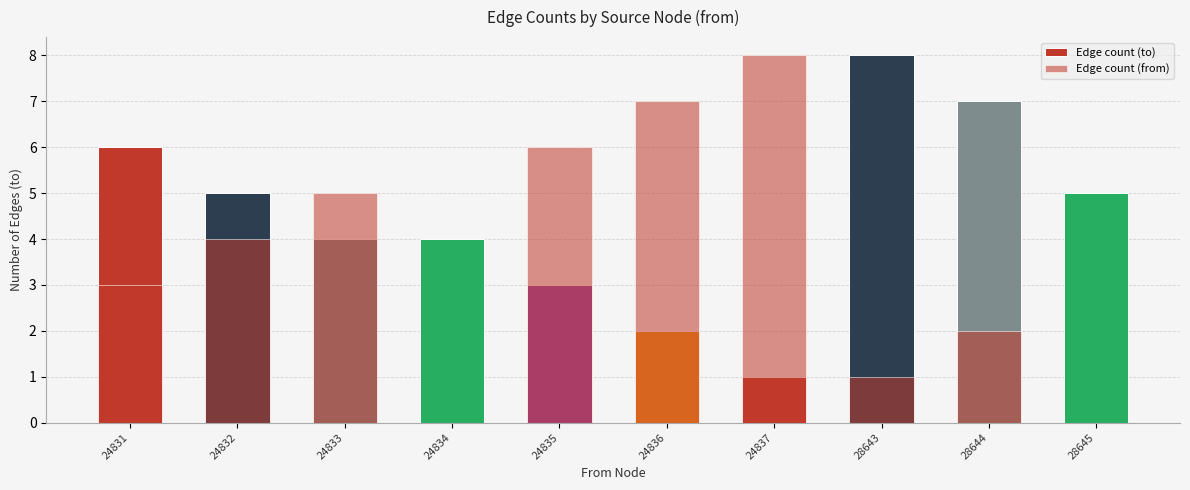

Reading left to right, what are all the values shown in this chart?

Edge count (to): 6	5	4	4	3	2	1	8	7	5
Edge count (from): 3	4	5	0	6	7	8	1	2	0